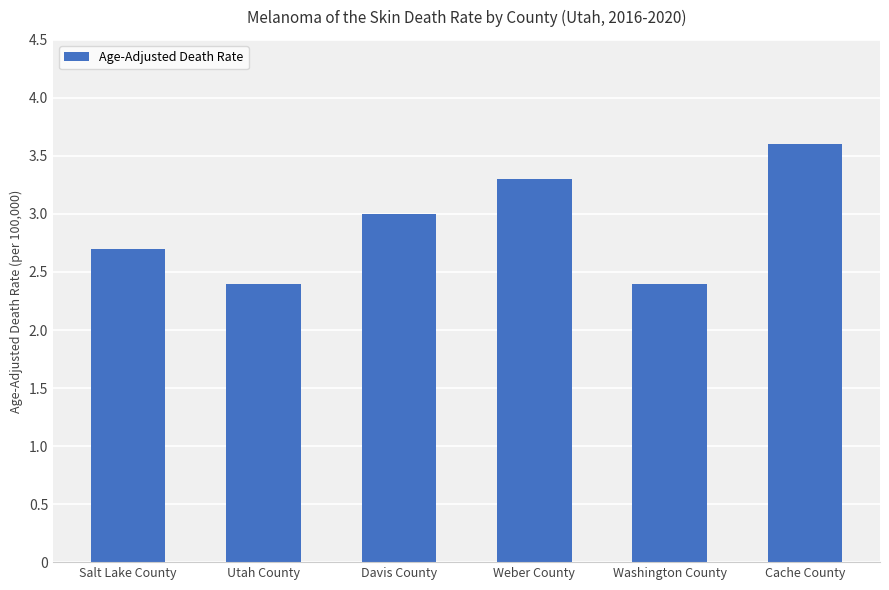

Which has a higher value, Davis County or Salt Lake County?

Davis County